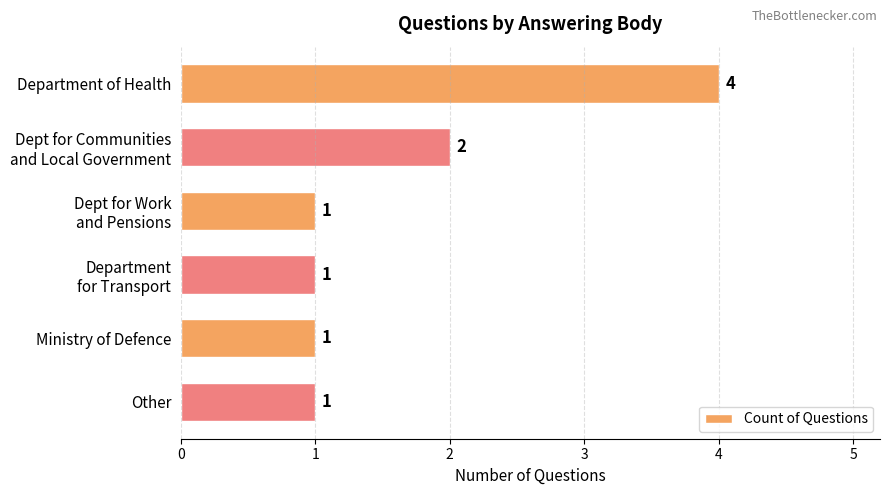

What is the label of the 1st bar from the top?

Department of Health